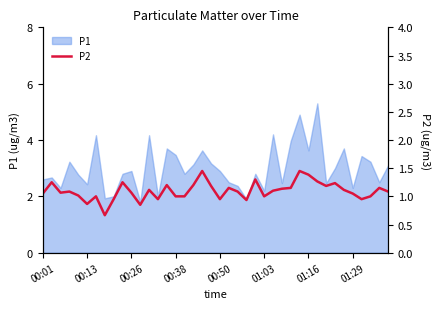

The value at 00:38 is 2.0. True or false?

True